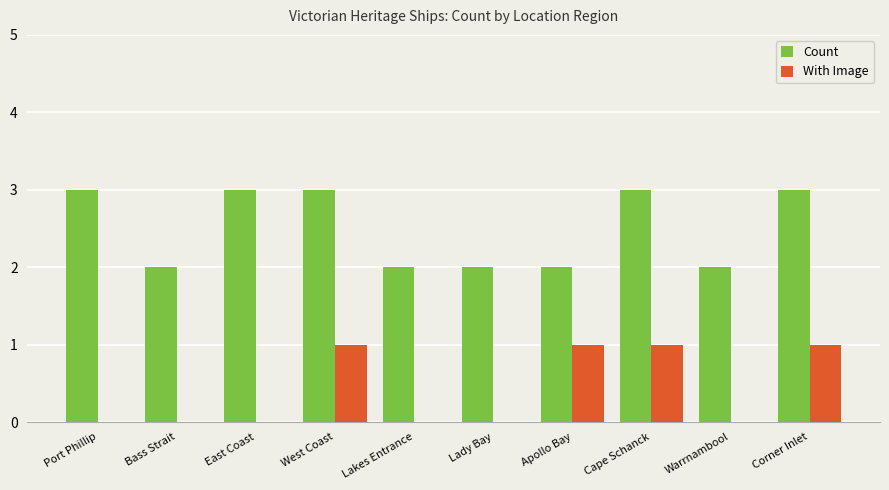

Are the bars grouped side by side (vs. stacked)?

Yes